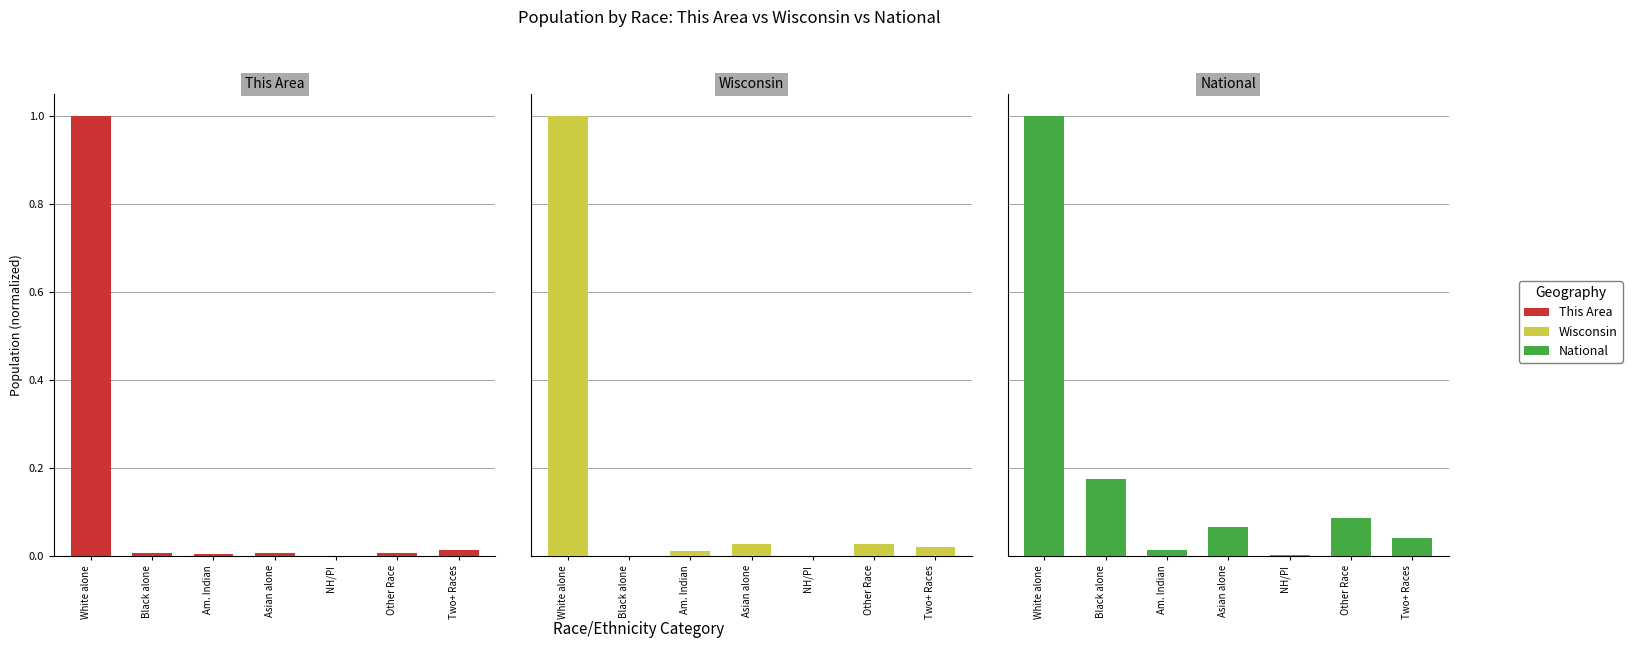

The value of Wisconsin at Other Race is 0.0. True or false?

True